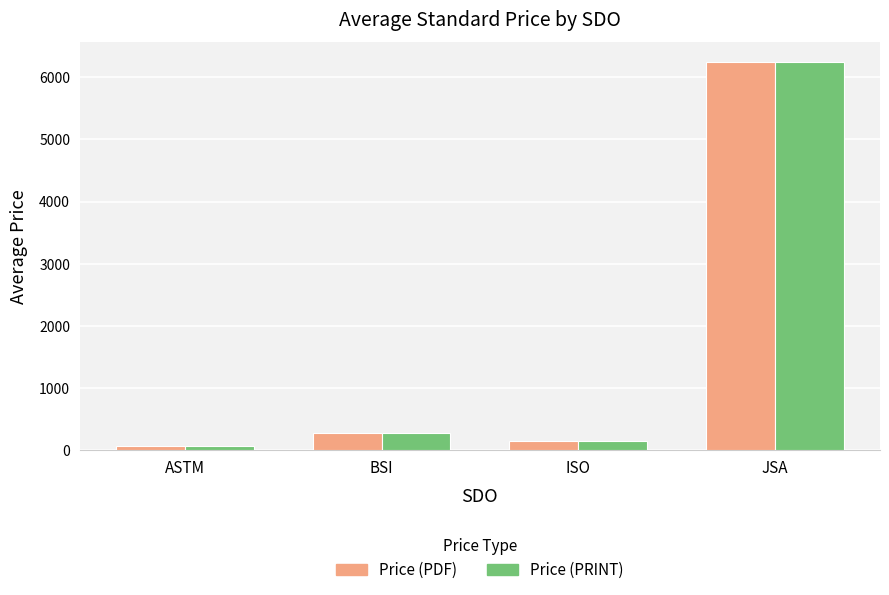

The value of Price (PDF) at ASTM is 58.1. True or false?

True